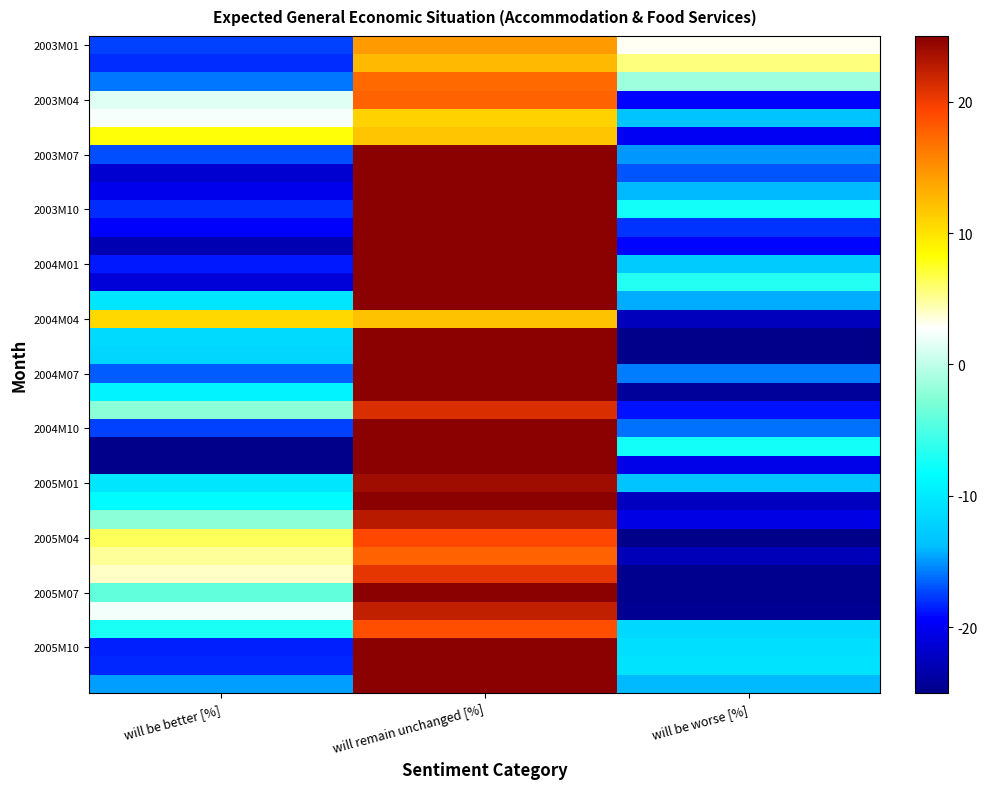

Which label corresponds to the largest value in the chart?

will remain unchanged [%]